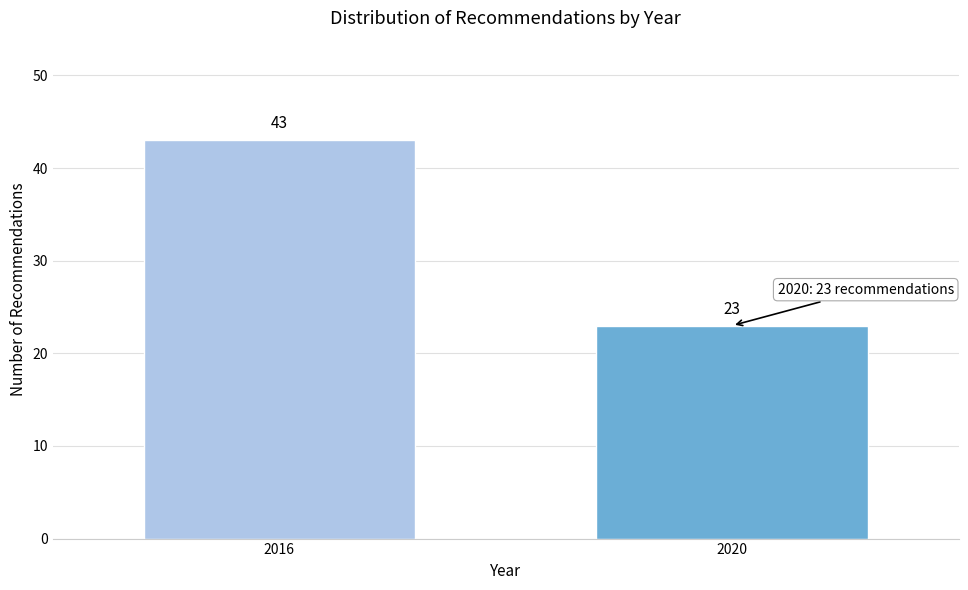

Reading left to right, extract all data points from this chart.

2016=43	2020=23